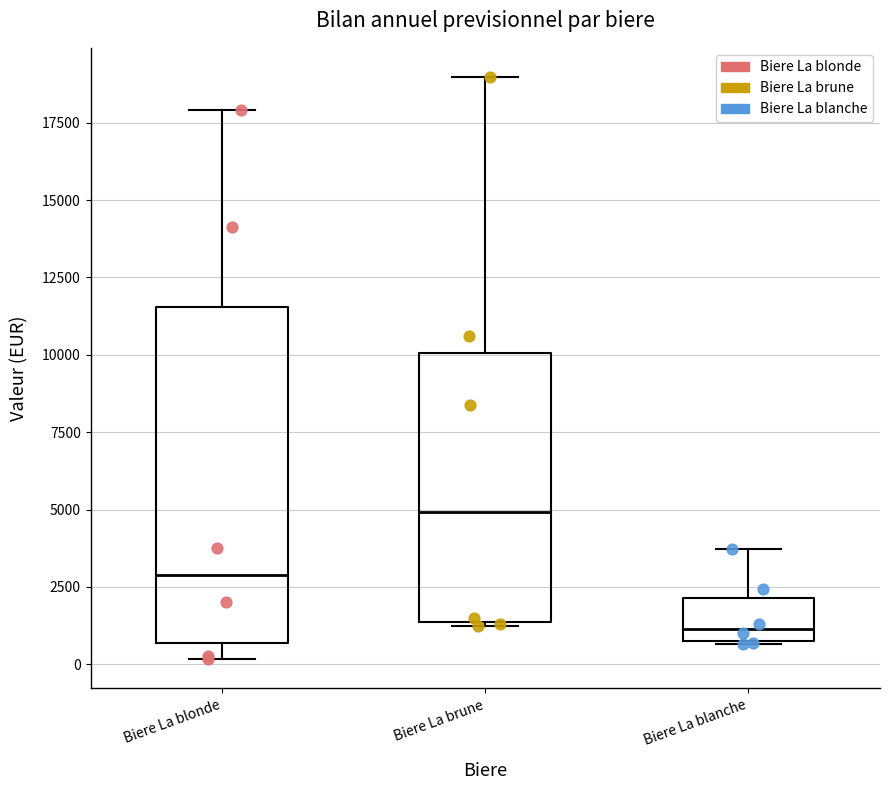

Reading left to right, transcribe this box plot: for each box, give where its median line is, the range the box spans, and where its two whiskers end, as read against the y-axis. The values are not printed on the chart, so give them approximately, as read against the axis.

Biere La blonde: median 3000, box 500 to 11500, whiskers 0 to 18000
Biere La brune: median 5000, box 1500 to 10000, whiskers 1000 to 19000
Biere La blanche: median 1000 (just above the box's lower edge), box 1000 to 2000, whiskers 500 to 3500